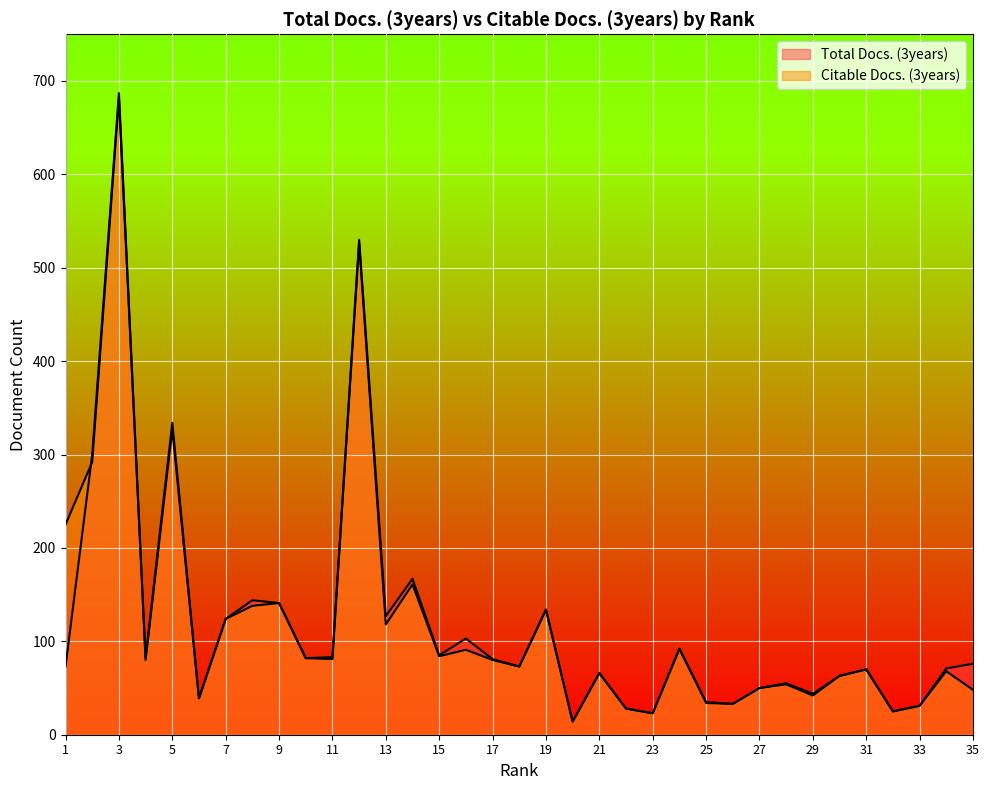

What is the value of the Total Docs. (3years) point at the 17th from the left?

81